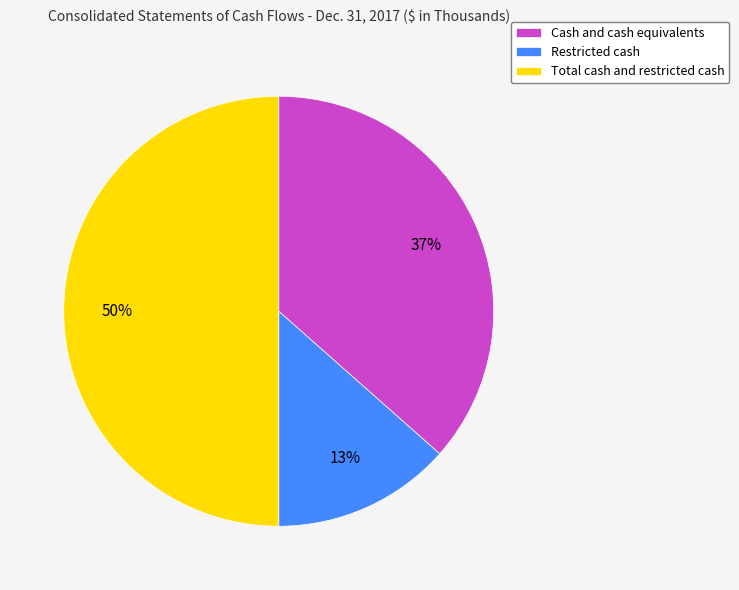

Which category has the smallest portion of the pie?

Restricted cash